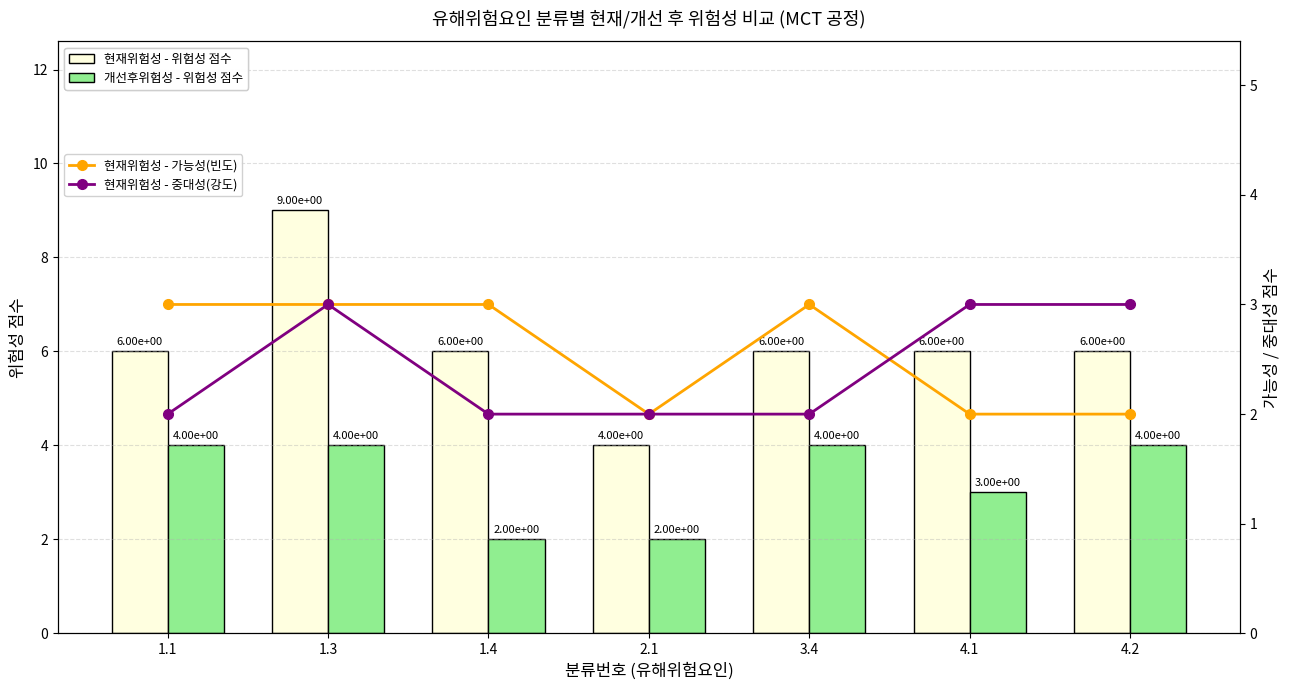

What is the sum of all 현재위험성 - 중대성(강도) values?

17